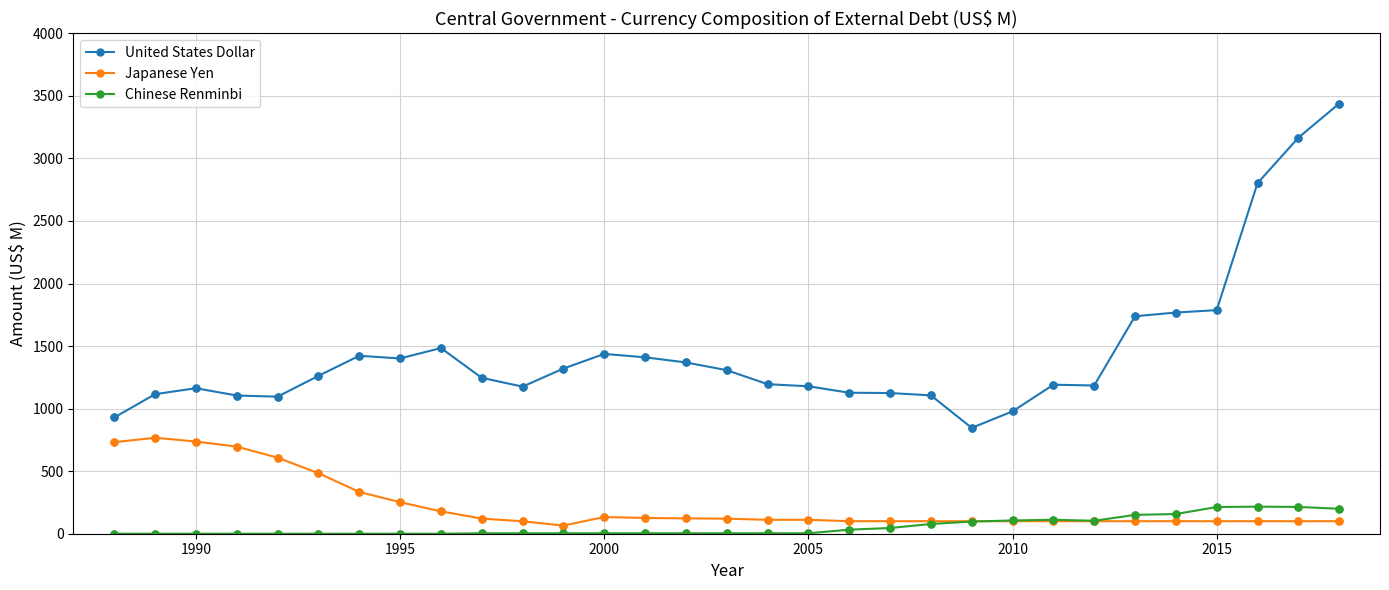

Which series has the largest total across all categories?

United States Dollar